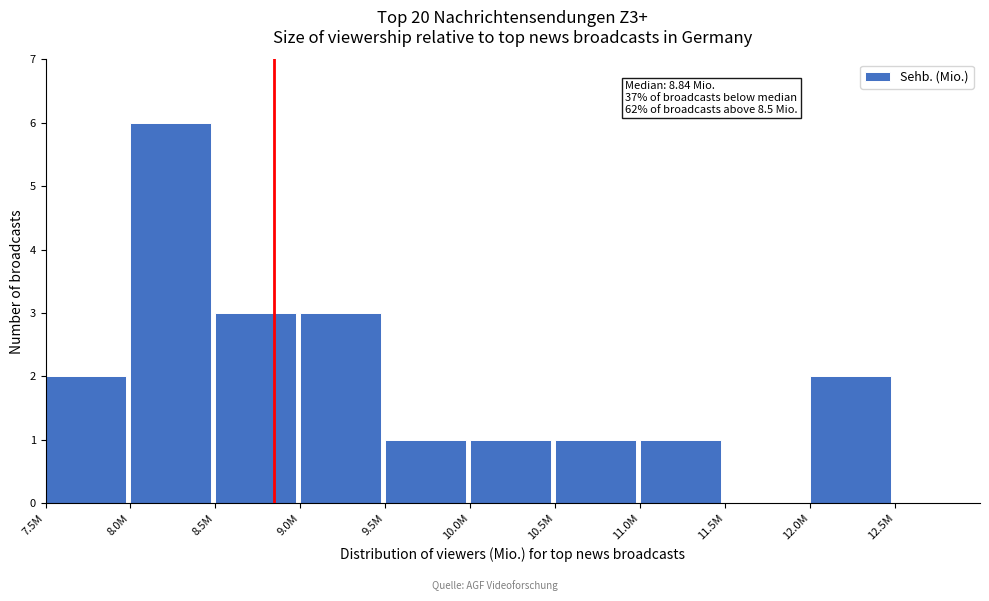

Reading left to right, what are all the values shown in this chart?

7.5M=2	8.0M=6	8.5M=3	9.0M=3	9.5M=1	10.0M=1	10.5M=1	11.0M=1	11.5M=0	12.0M=2	12.5M=0